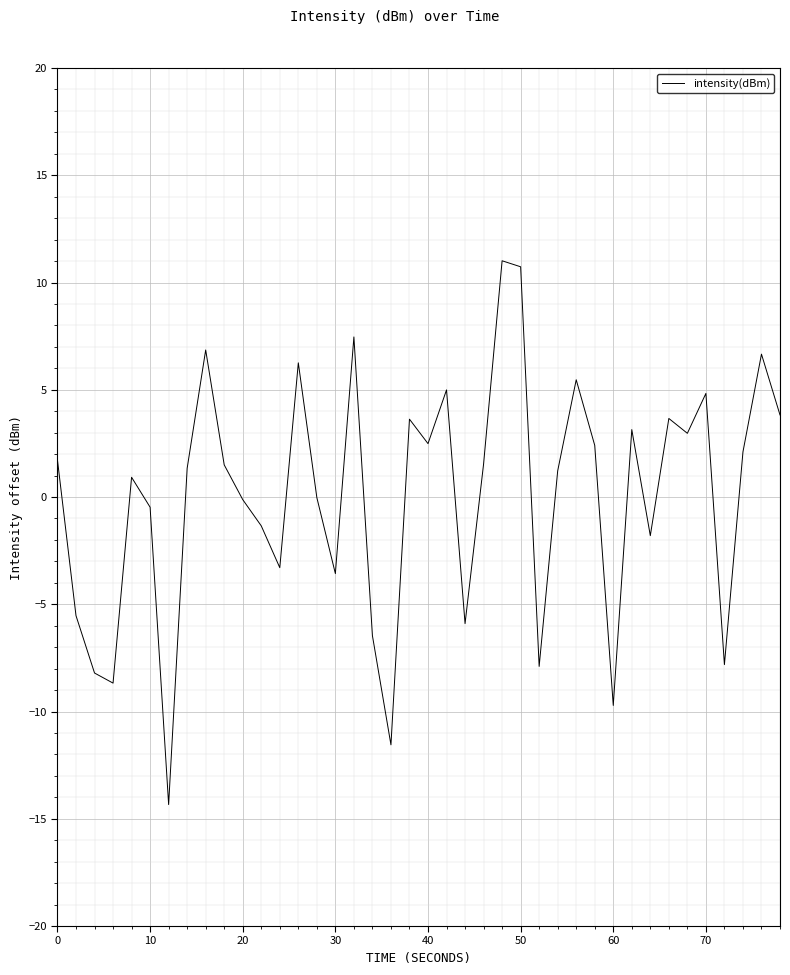

How many interior local valleys (lower than both neighbors) does the data have?

12